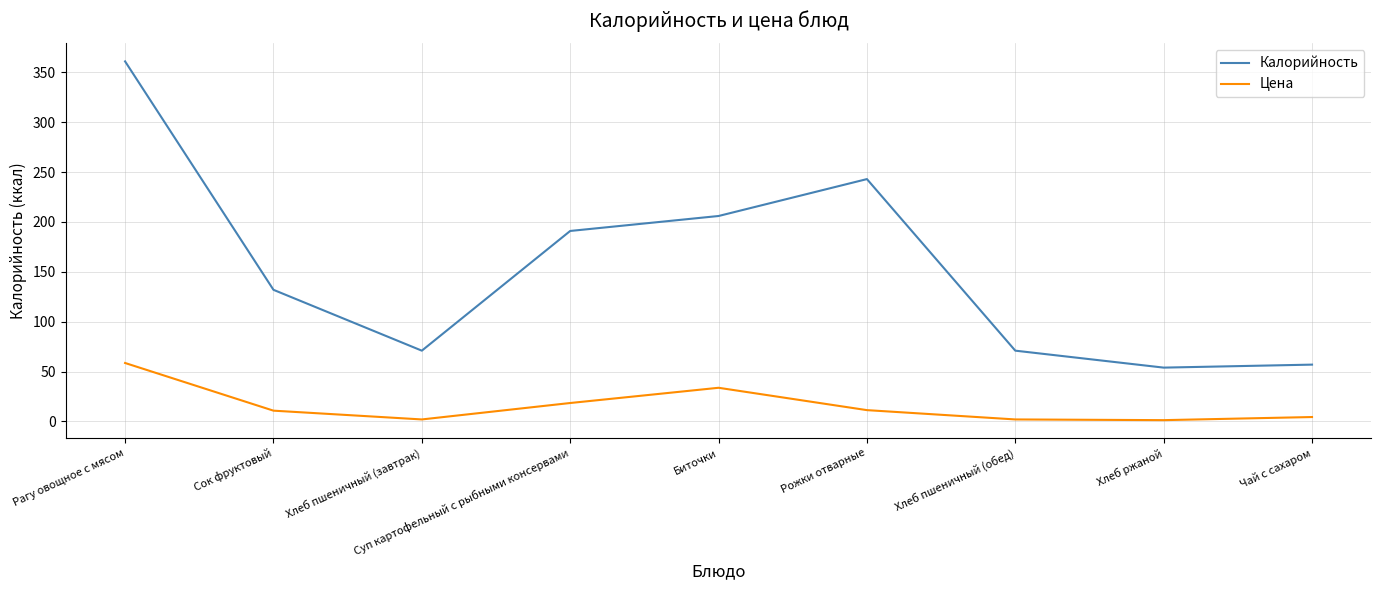

Which category has the highest value in the Цена series?

Рагу овощное с мясом